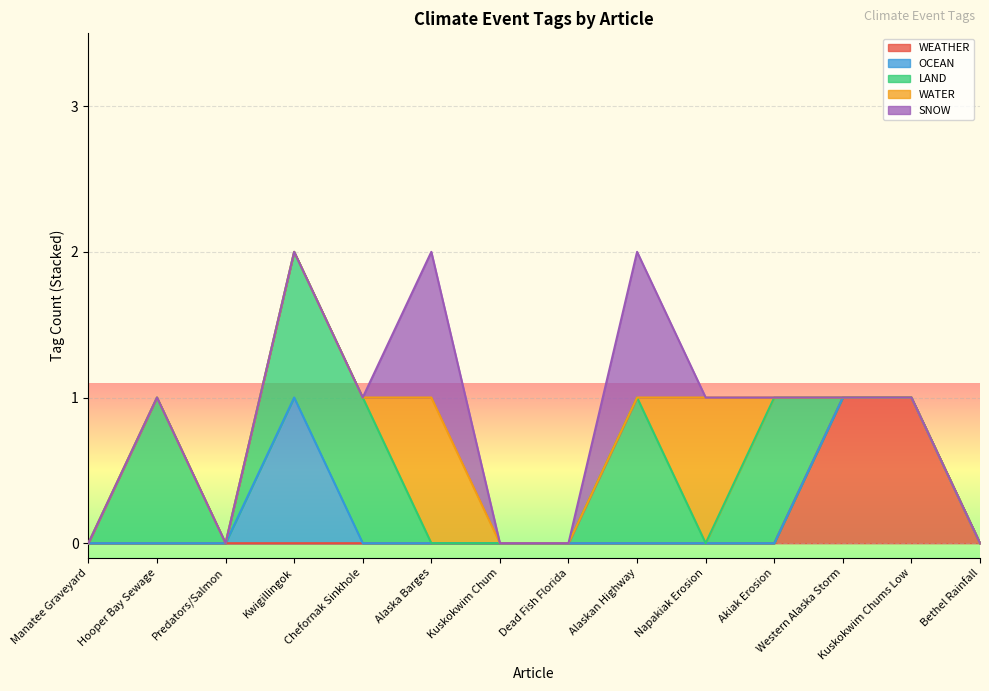

Does the chart display data point markers on the line(s)?

No